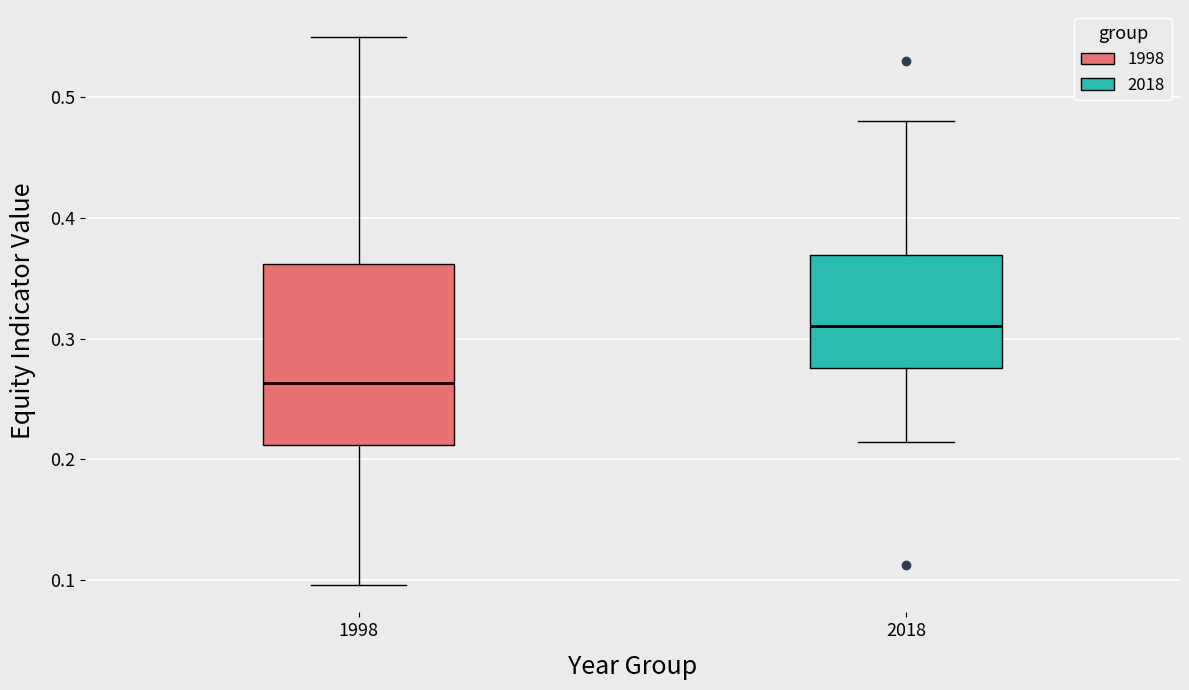

Reading left to right, read every box against the y-axis: the position of its median line, the range the box covers, and the ends of its whiskers. The values are not printed on the chart, so give them approximately, as read against the axis.

1998: median 0.26, box 0.21 to 0.36, whiskers 0.10 to 0.55
2018: median 0.31, box 0.28 to 0.37, whiskers 0.21 to 0.48